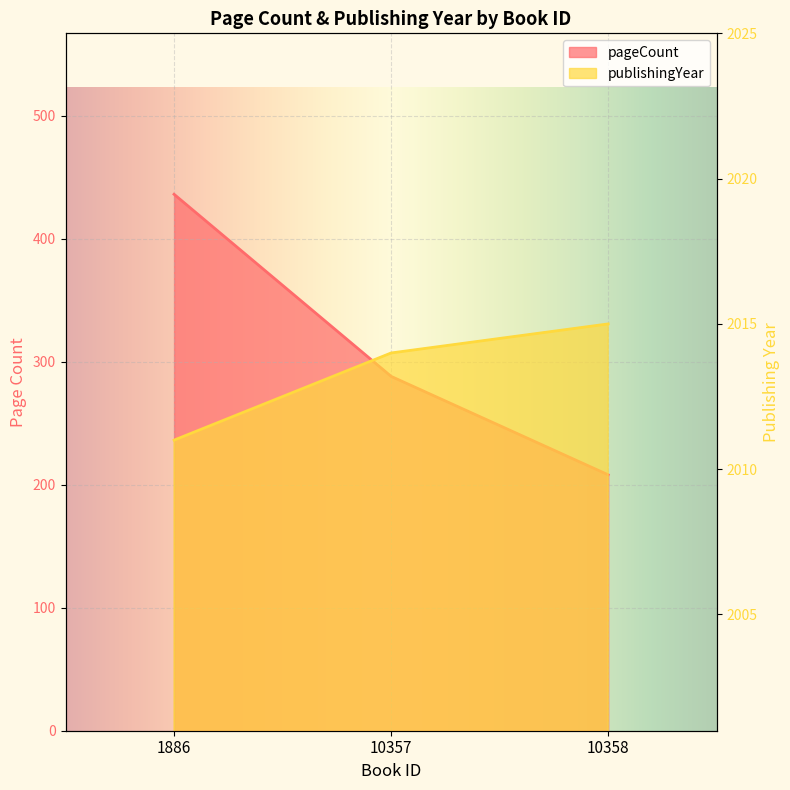

At which category does the chart reach its minimum across all series?

10358